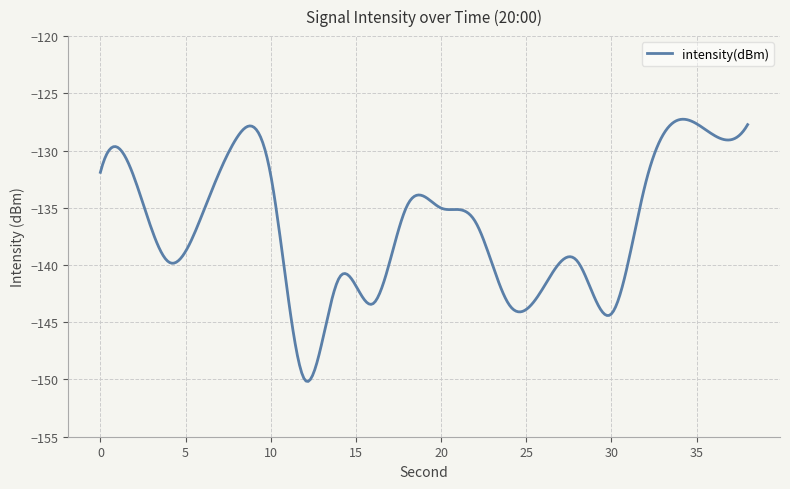

What is the maximum value shown in the chart?

-127.3